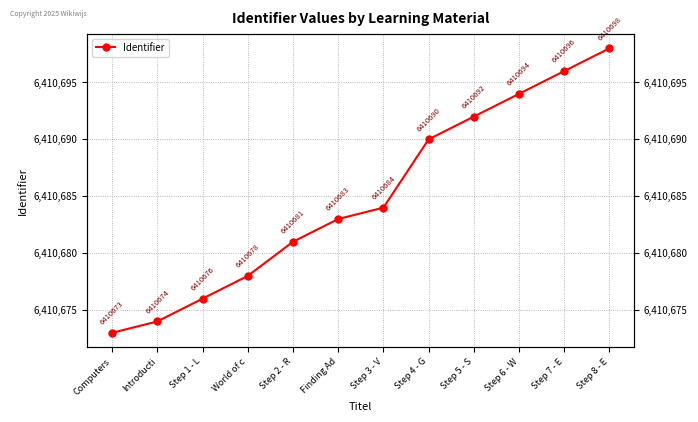

What is the label of the 11th point from the left?

Step 7 - E